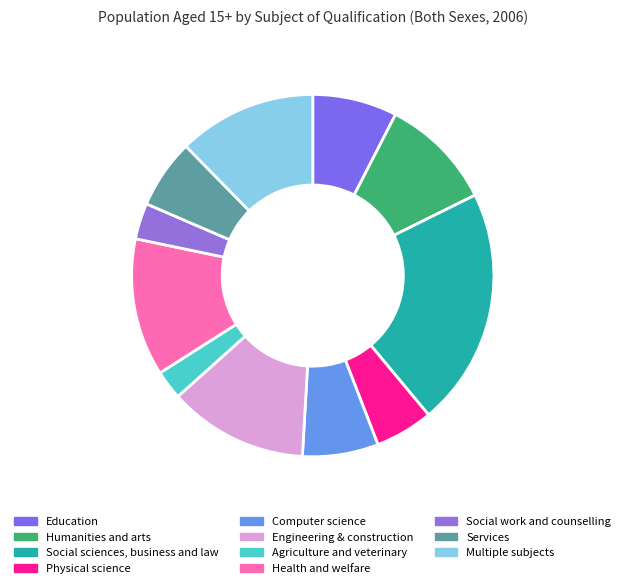

How many segments does this pie chart have?

11